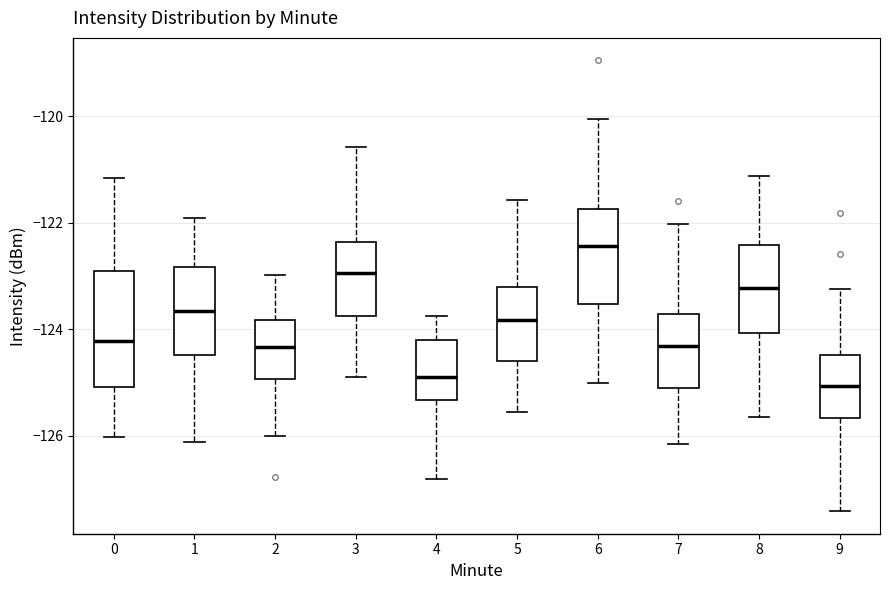

Reading left to right, transcribe this box plot: for each box, give where its median line is, the range the box spans, and where its two whiskers end, as read against the y-axis. The values are not printed on the chart, so give them approximately, as read against the axis.

0: median -124.2, box -125.0 to -123.0, whiskers -126.0 to -121.2
1: median -123.6, box -124.4 to -122.8, whiskers -126.2 to -121.8
2: median -124.4, box -125.0 to -123.8, whiskers -126.0 to -123.0
3: median -123.0, box -123.8 to -122.4, whiskers -124.8 to -120.6
4: median -124.8, box -125.4 to -124.2, whiskers -126.8 to -123.8
5: median -123.8, box -124.6 to -123.2, whiskers -125.6 to -121.6
6: median -122.4, box -123.6 to -121.8, whiskers -125.0 to -120.0
7: median -124.4, box -125.2 to -123.8, whiskers -126.2 to -122.0
8: median -123.2, box -124.0 to -122.4, whiskers -125.6 to -121.2
9: median -125.0, box -125.6 to -124.4, whiskers -127.4 to -123.2